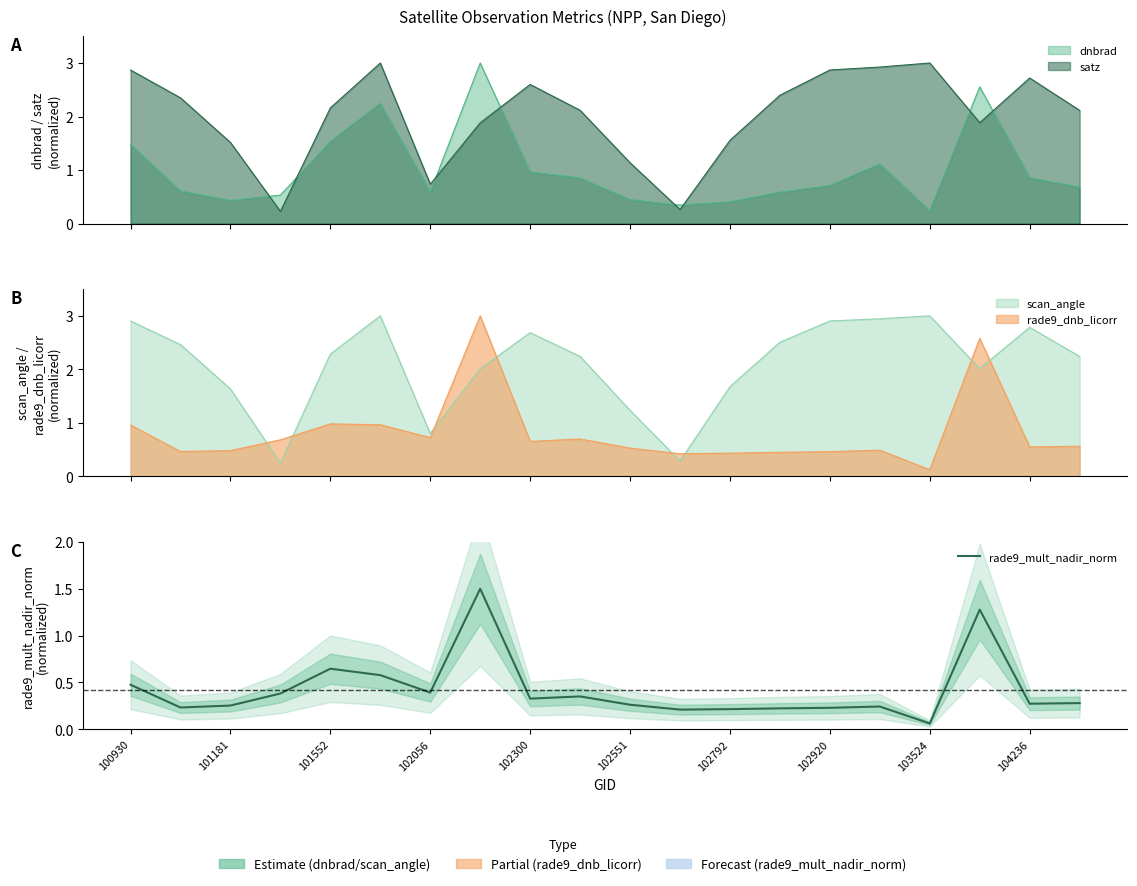

The value at 102300 is 0.3. True or false?

True